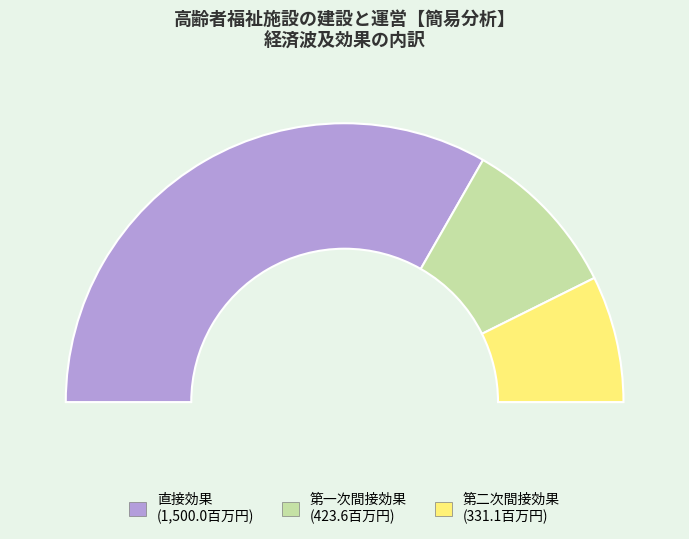

Which category has the smallest portion of the pie?

第二次間接効果